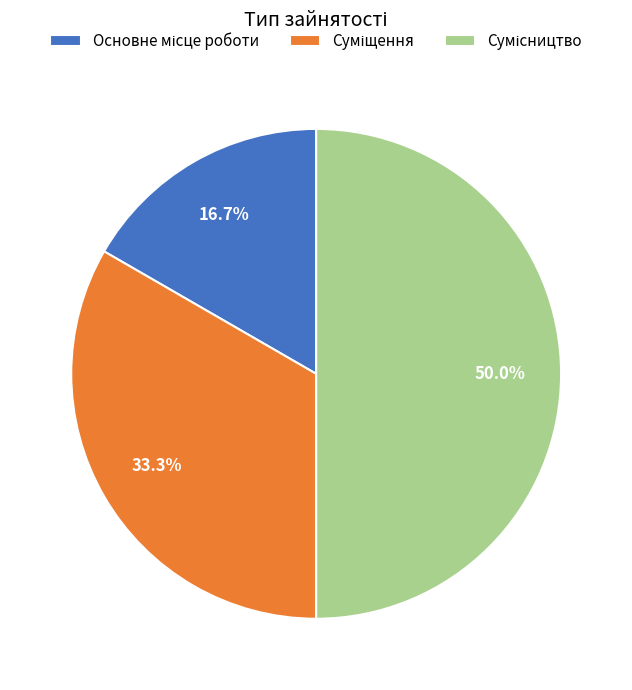

How many segments does this pie chart have?

3